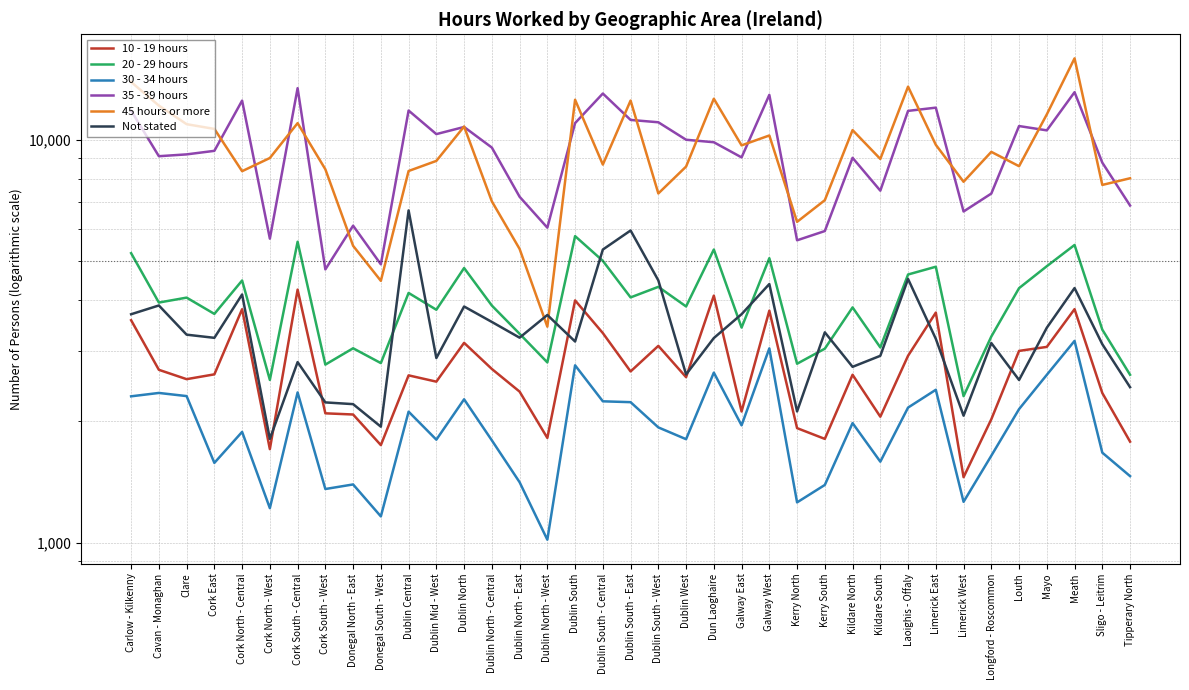

The 20 - 29 hours series shows 7966 at Meath. True or false?

False